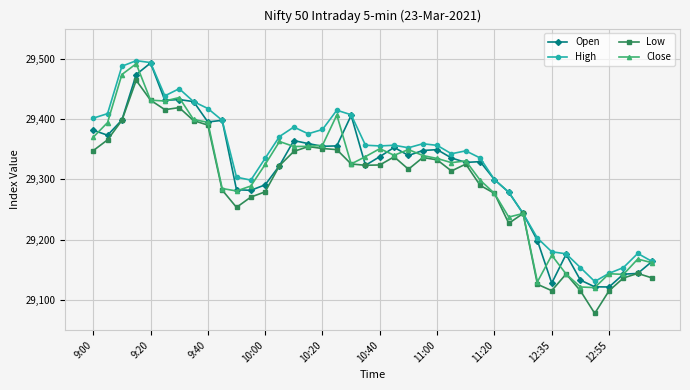

True or false: High has more than 0 interior local peaks.

True